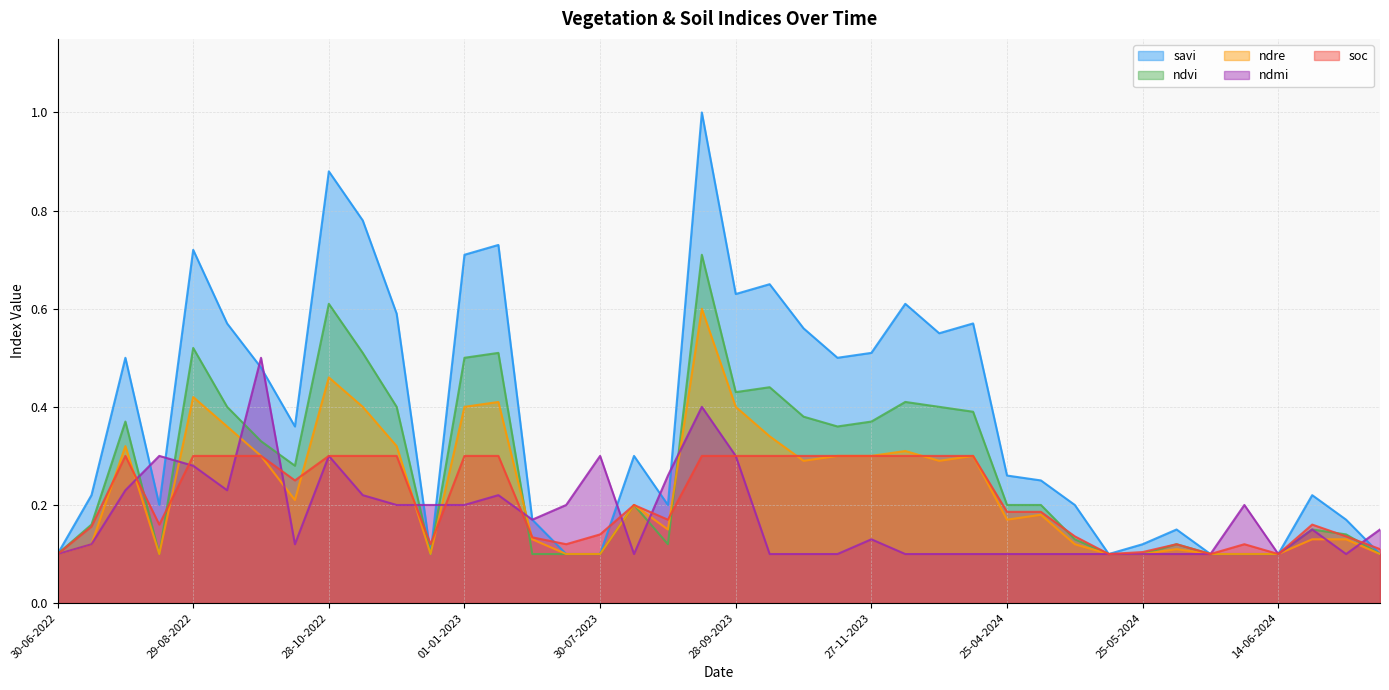

List the series in order of their peak value, highest first.

savi, ndvi, ndre, ndmi, soc